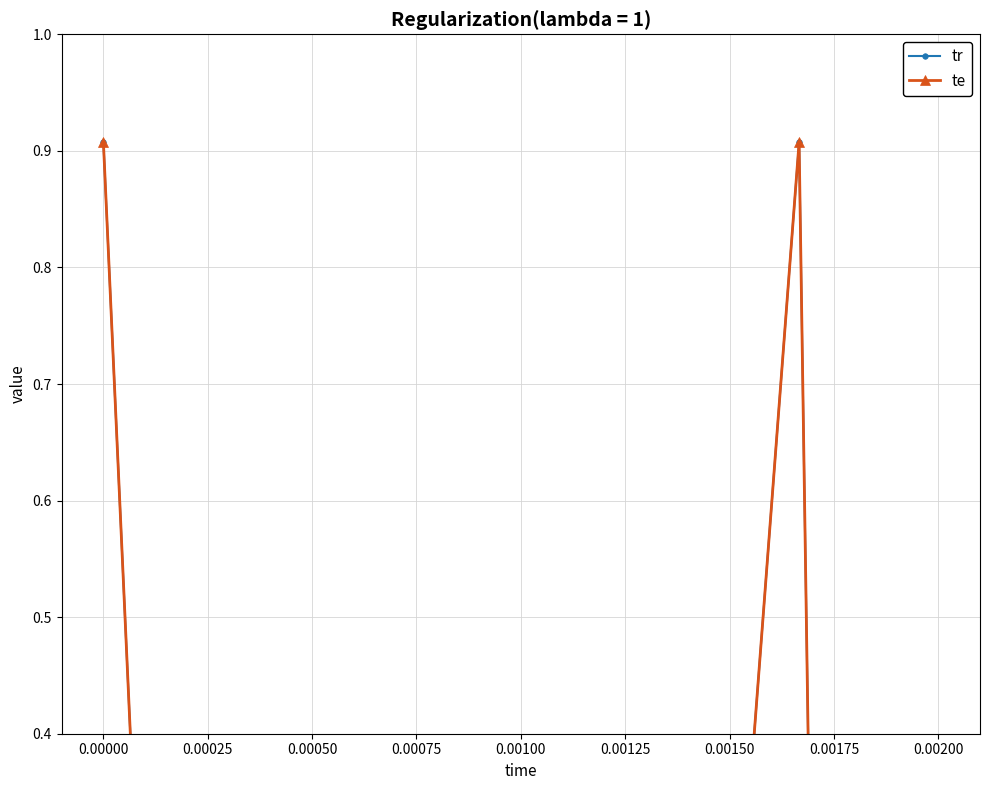

True or false: te and tr intersect in this chart.

False